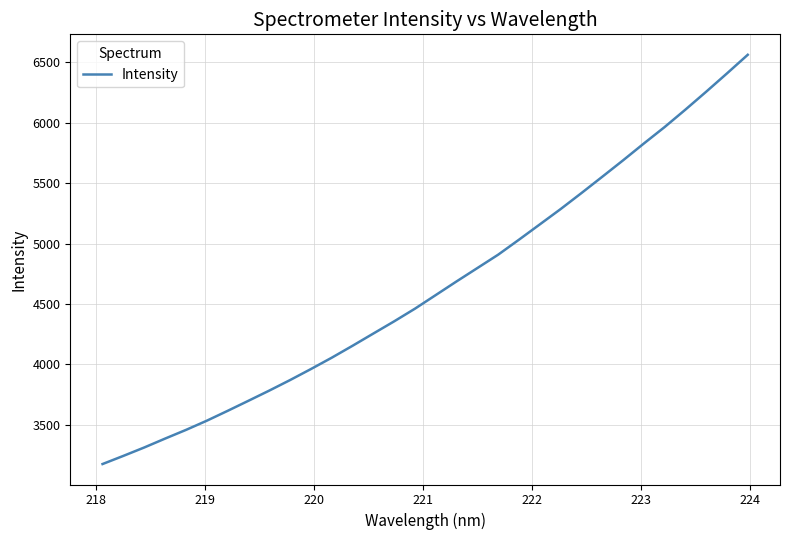

What is the greatest value displayed?

6562.3